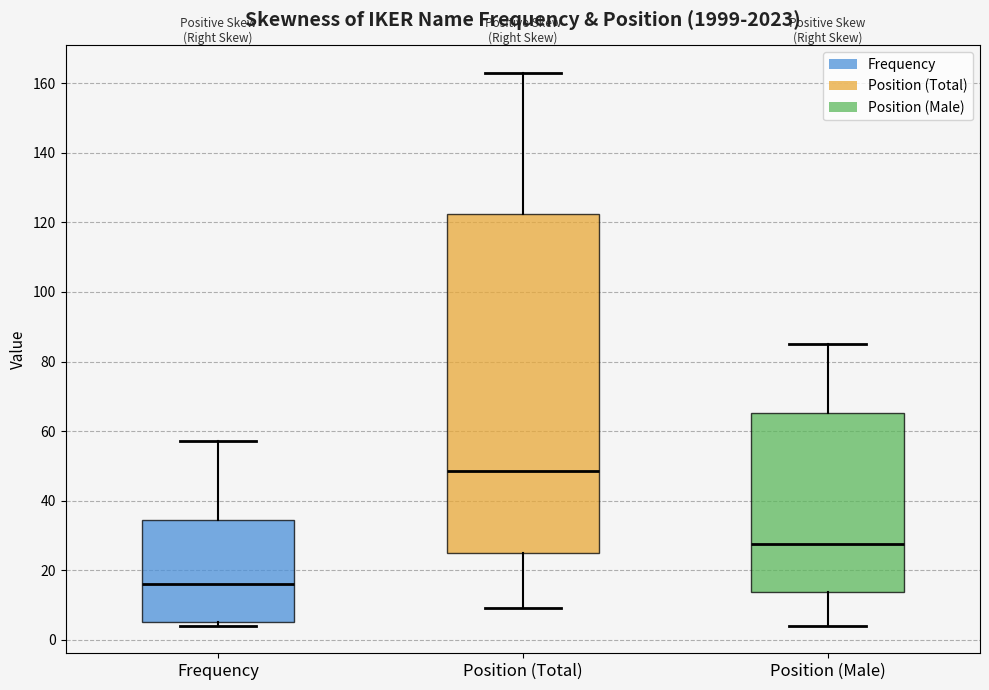

Reading left to right, read every box against the y-axis: the position of its median line, the range the box covers, and the ends of its whiskers. The values are not printed on the chart, so give them approximately, as read against the axis.

Frequency: median 16, box 6 to 34, whiskers 4 to 58
Position (Total): median 48, box 26 to 122, whiskers 10 to 164
Position (Male): median 28, box 14 to 66, whiskers 4 to 86